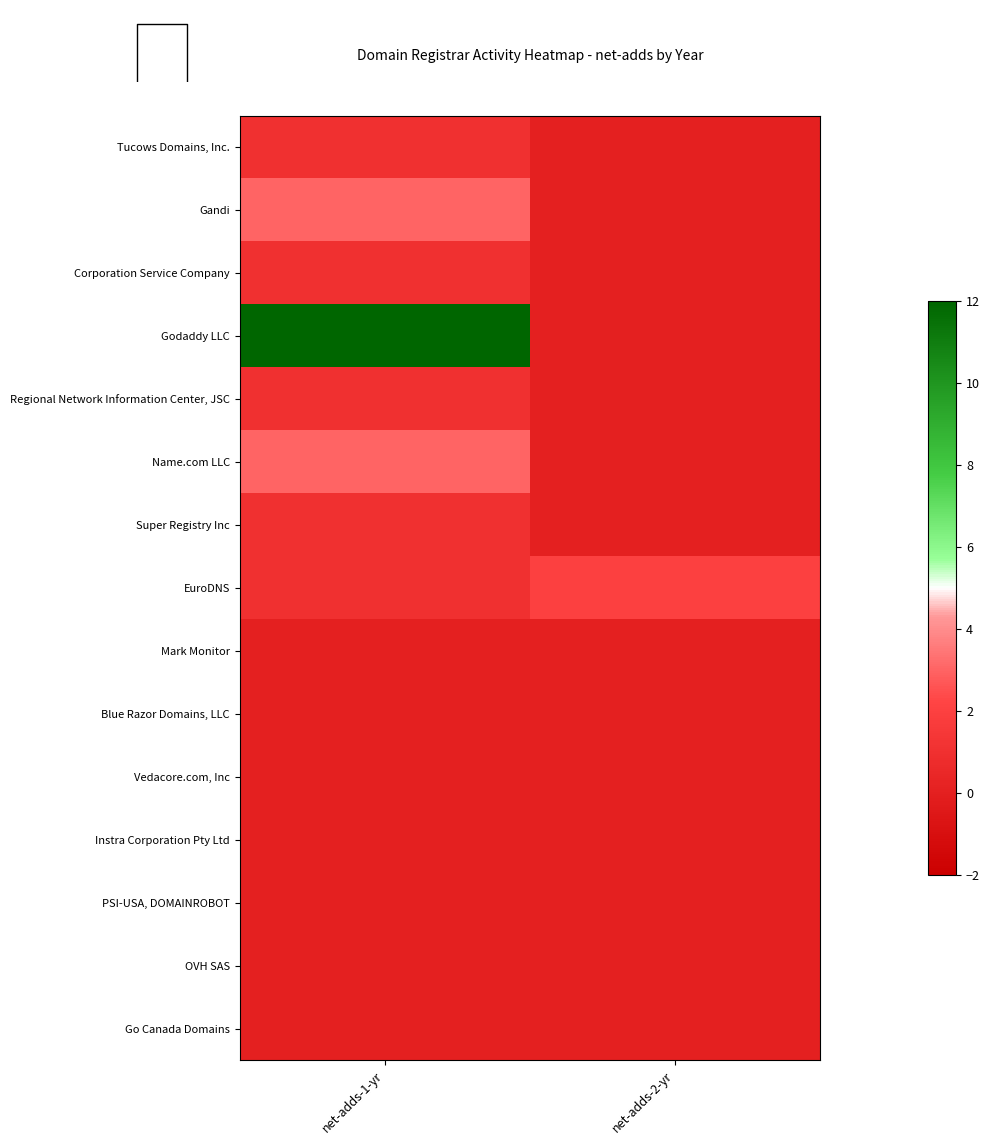

Which series has the largest total across all categories?

Godaddy LLC